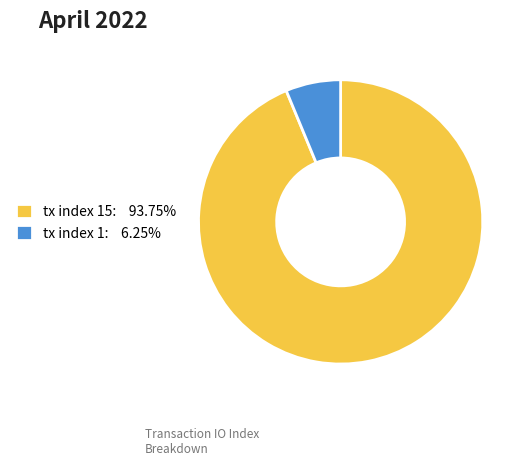

What is the ratio of the value at tx index 15: 93.75% to the value at tx index 1: 6.25%?

15.0